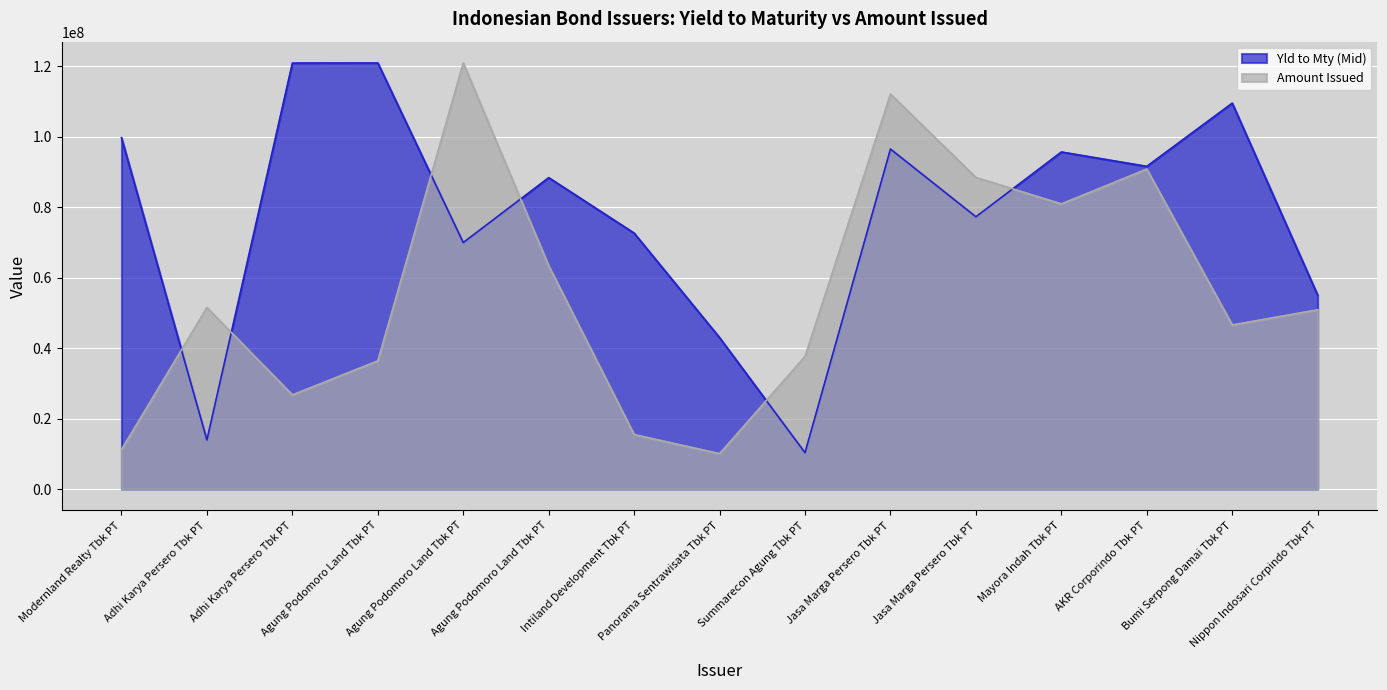

What is the difference between the second highest and second lowest values in the Amount Issued series?

100854335.0